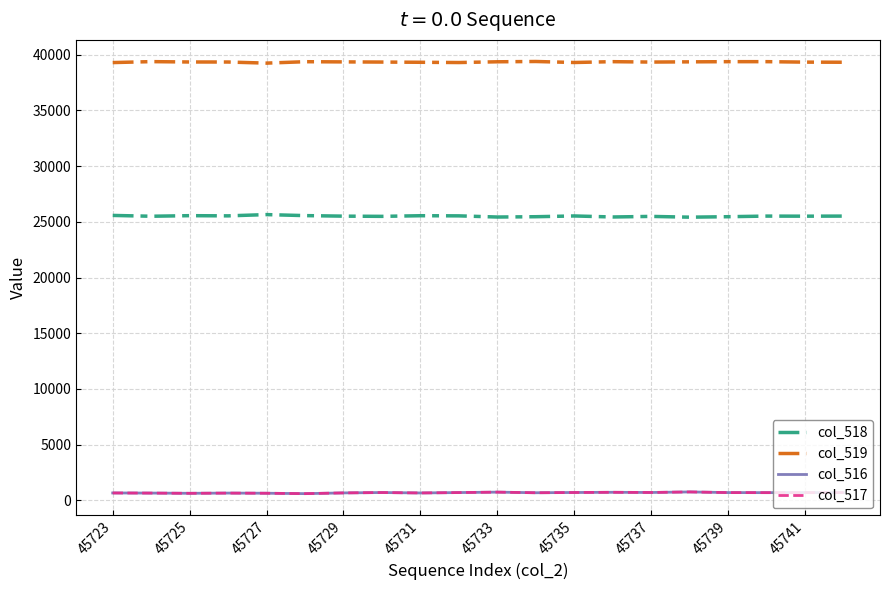

Which series has the largest total across all categories?

col_519